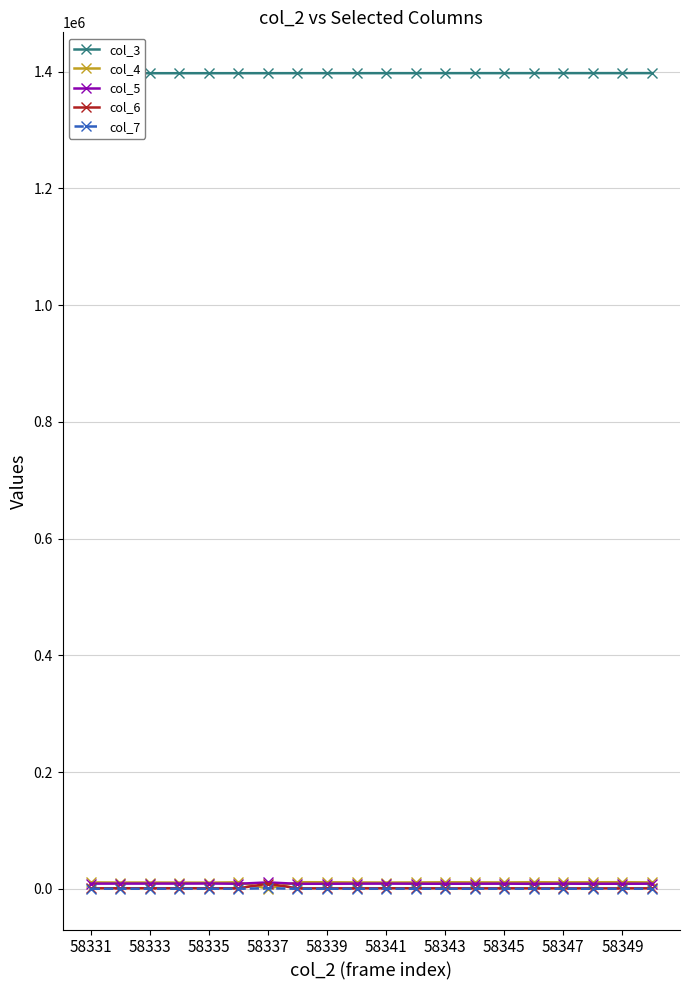

True or false: col_4 has more than 2 points higher than both neighbors.

True